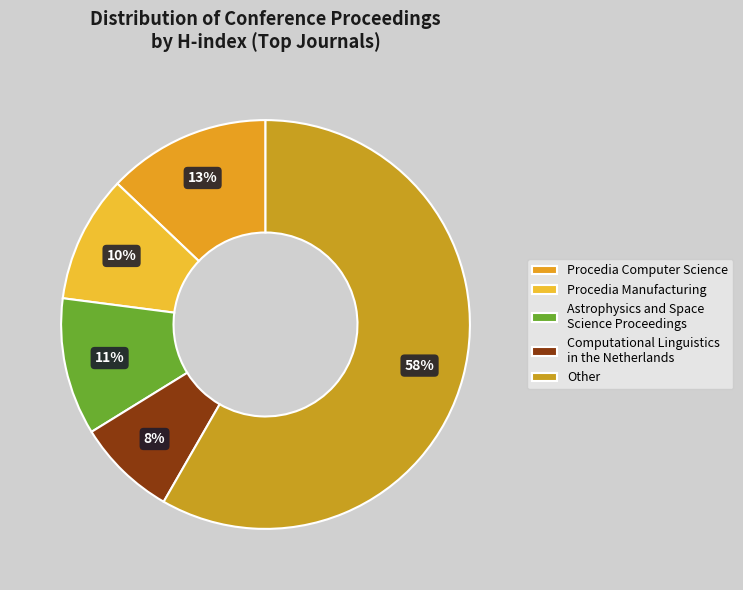

Count the number of slices in the pie.

5